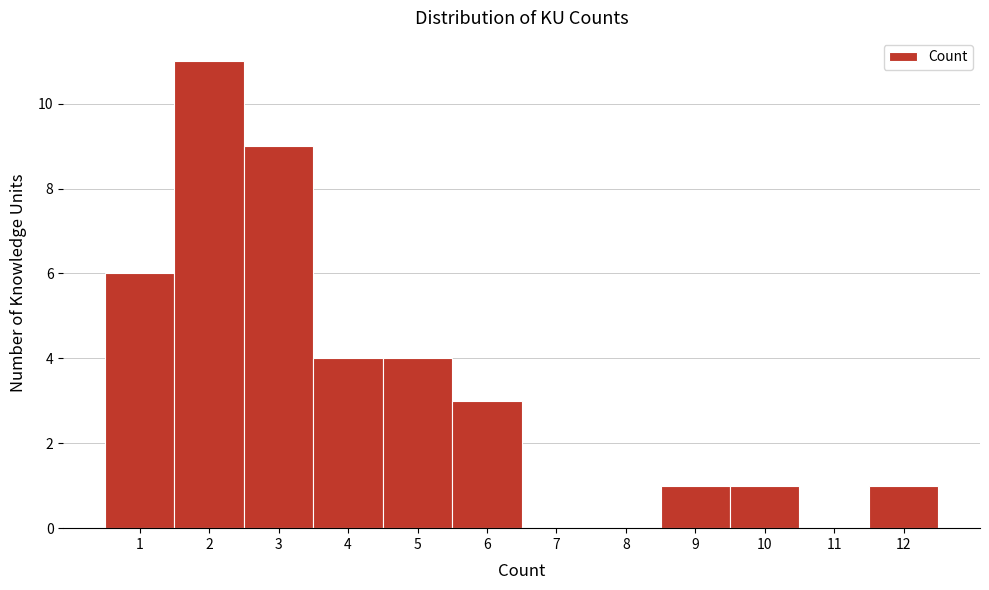

What is the height of the bar covering 0.5 to 1.5 on the x-axis? The values are not printed on the chart, so give them approximately, as read against the axis.

6